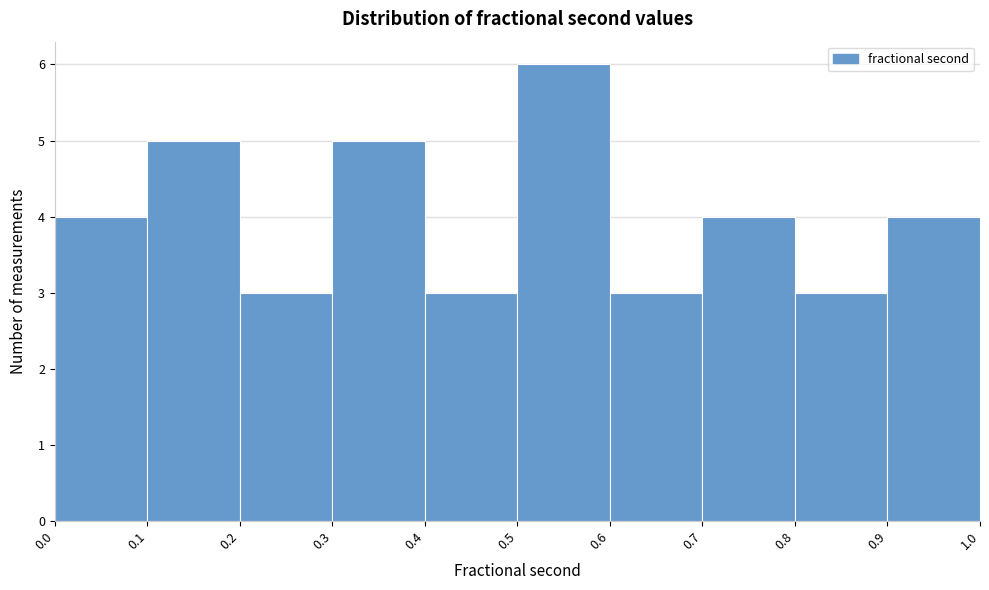

How tall is the bar that spans 0.1 to 0.2 on the x-axis? The values are not printed on the chart, so give them approximately, as read against the axis.

5